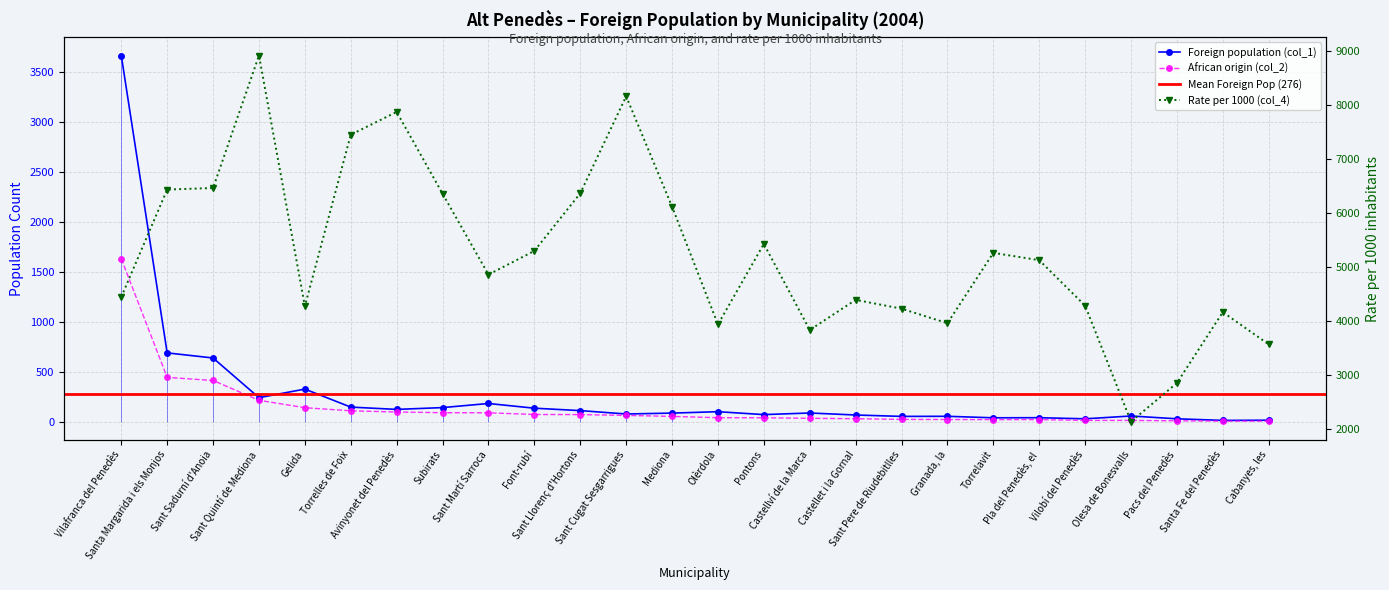

Reading left to right, transcribe all the data shown in this chart.

Foreign population (col_1): Vilafranca del Penedès=3660	Santa Margarida i els Monjos=687	Sant Sadurní d'Anoia=636	Sant Quintí de Mediona=239	Gelida=325	Torrelles de Foix=145	Avinyonet del Penedès=122	Subirats=140	Sant Martí Sarroca=181	Font-rubí=134	Sant Llorenç d'Hortons=110	Sant Cugat Sesgarrigues=76	Mediona=85	Olèrdola=99	Pontons=70	Castellví de la Marca=86	Castellet i la Gornal=66	Sant Pere de Riudebitlles=52	Granada, la=53	Torrelavit=38	Pla del Penedès, el=39	Vilobí del Penedès=28	Olesa de Bonesvalls=56	Pacs del Penedès=28	Santa Fe del Penedès=12	Cabanyes, les=14
African origin (col_2): Vilafranca del Penedès=1628	Santa Margarida i els Monjos=442	Sant Sadurní d'Anoia=411	Sant Quintí de Mediona=213	Gelida=139	Torrelles de Foix=108	Avinyonet del Penedès=96	Subirats=89	Sant Martí Sarroca=88	Font-rubí=71	Sant Llorenç d'Hortons=70	Sant Cugat Sesgarrigues=62	Mediona=52	Olèrdola=39	Pontons=38	Castellví de la Marca=33	Castellet i la Gornal=29	Sant Pere de Riudebitlles=22	Granada, la=21	Torrelavit=20	Pla del Penedès, el=20	Vilobí del Penedès=12	Olesa de Bonesvalls=12	Pacs del Penedès=8	Santa Fe del Penedès=5	Cabanyes, les=5
Rate per 1000 (col_4): Vilafranca del Penedès=4448	Santa Margarida i els Monjos=6434	Sant Sadurní d'Anoia=6462	Sant Quintí de Mediona=8912	Gelida=4277	Torrelles de Foix=7448	Avinyonet del Penedès=7869	Subirats=6357	Sant Martí Sarroca=4862	Font-rubí=5299	Sant Llorenç d'Hortons=6364	Sant Cugat Sesgarrigues=8158	Mediona=6118	Olèrdola=3939	Pontons=5429	Castellví de la Marca=3837	Castellet i la Gornal=4394	Sant Pere de Riudebitlles=4231	Granada, la=3962	Torrelavit=5263	Pla del Penedès, el=5128	Vilobí del Penedès=4286	Olesa de Bonesvalls=2143	Pacs del Penedès=2857	Santa Fe del Penedès=4167	Cabanyes, les=3571